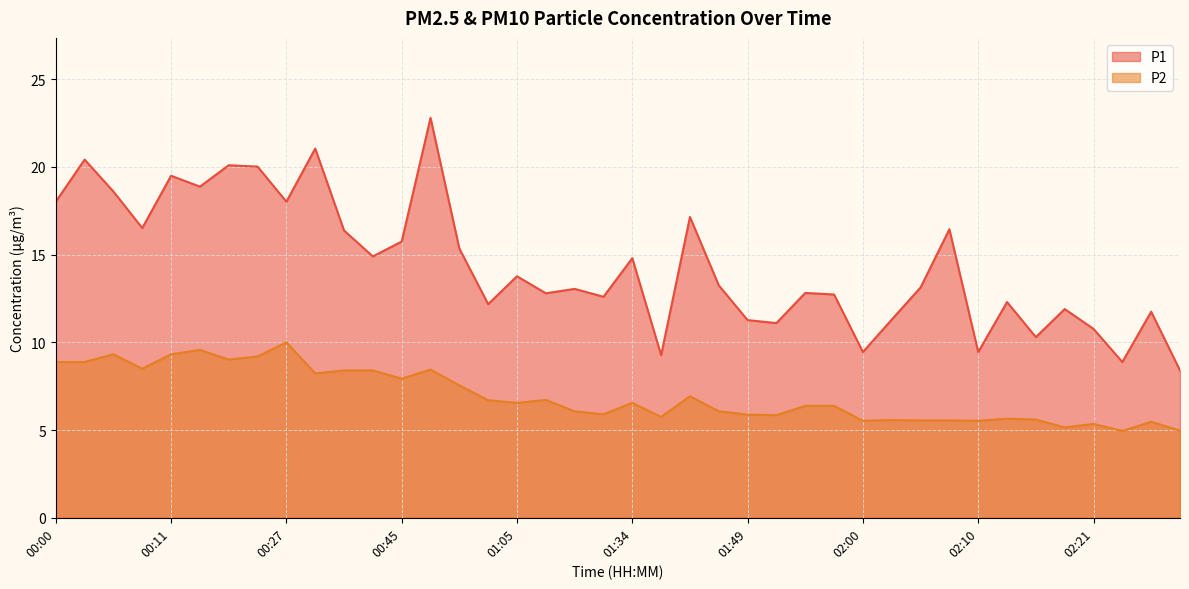

Where does the P2 series first go above 6?

00:00